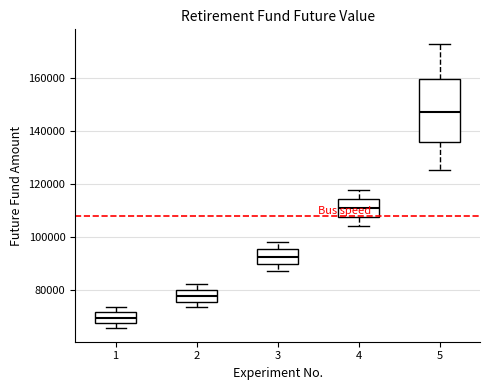

Comparing the boxes themselves (not the whiskers), which one is the tallest?

5